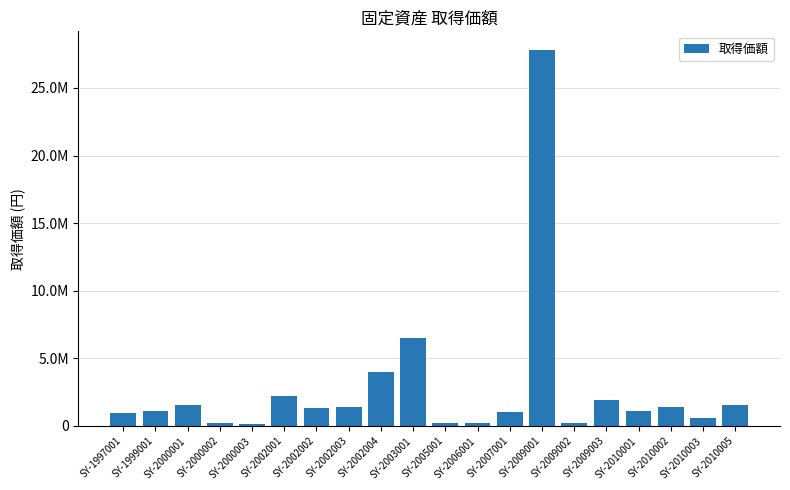

What is the change in value from SY-1999001 to SY-2002004?

+2877000